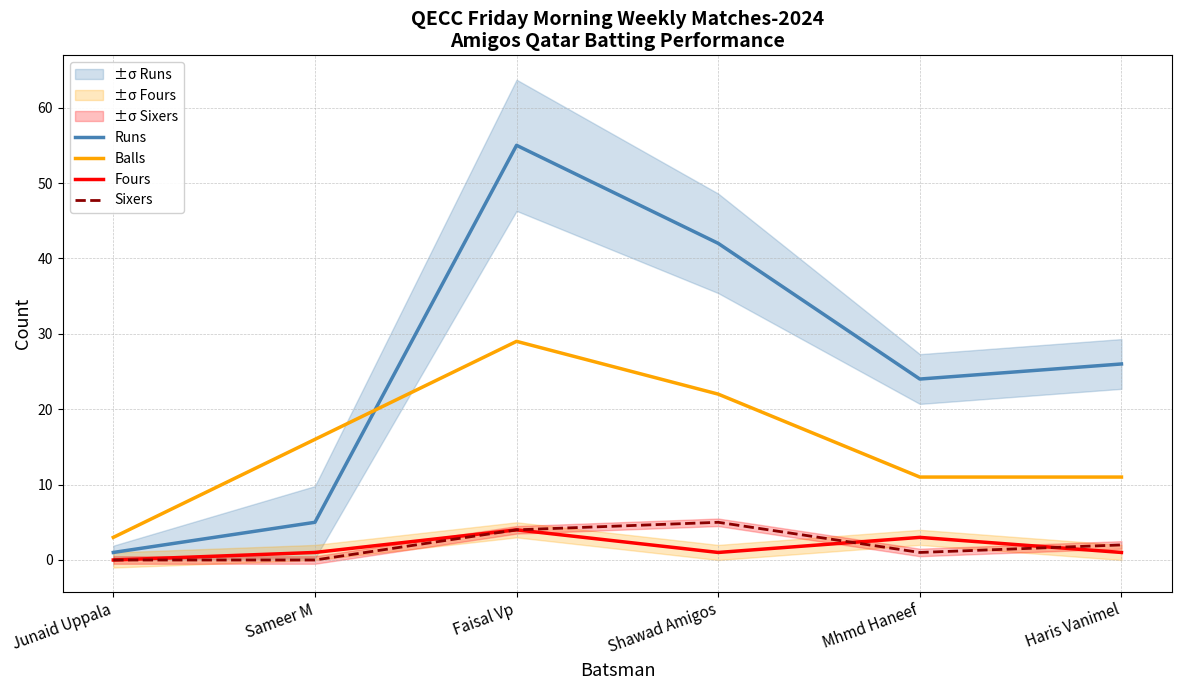

What is the difference between the Fours values at Sameer M and Faisal Vp?

3